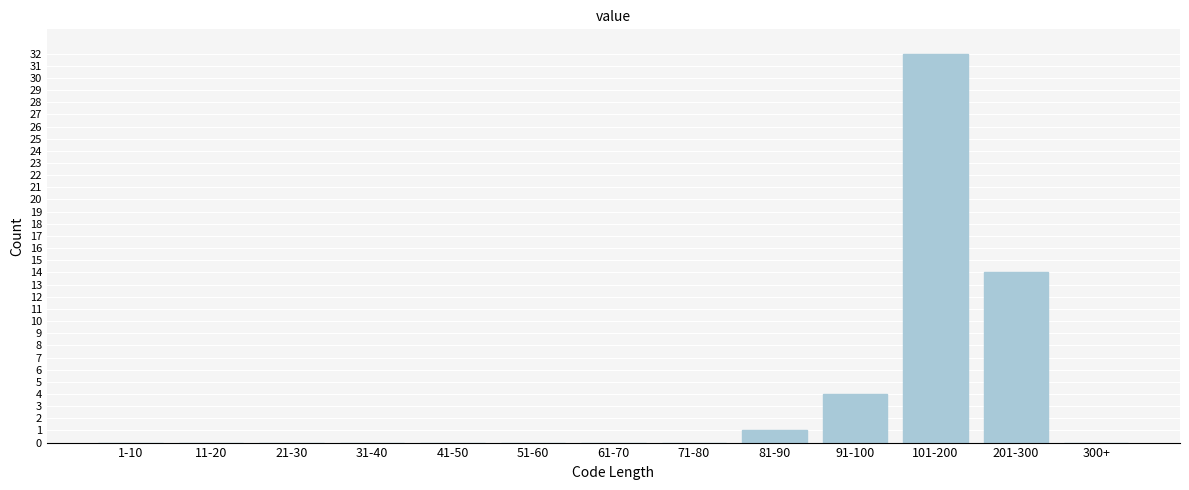

Reading left to right, what are all the values shown in this chart?

1-10=0	11-20=0	21-30=0	31-40=0	41-50=0	51-60=0	61-70=0	71-80=0	81-90=1	91-100=4	101-200=32	201-300=14	300+=0